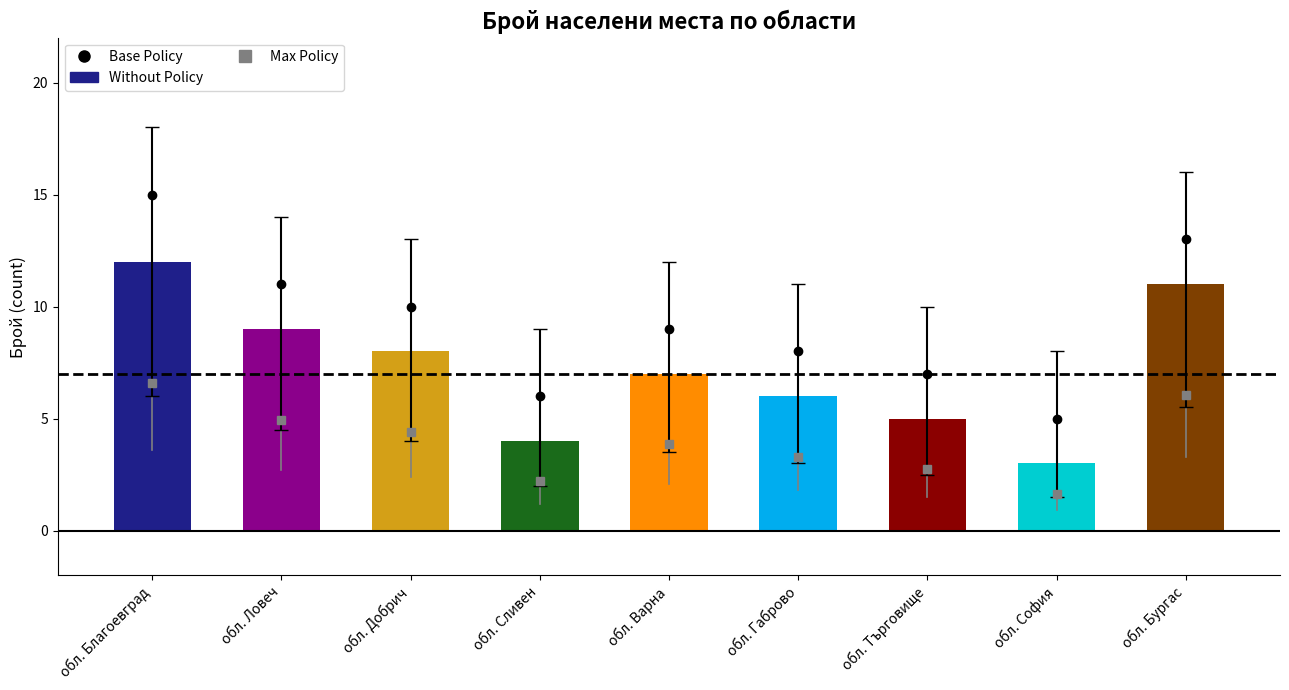

What is the label of the 9th bar from the right?

обл. Благоевград